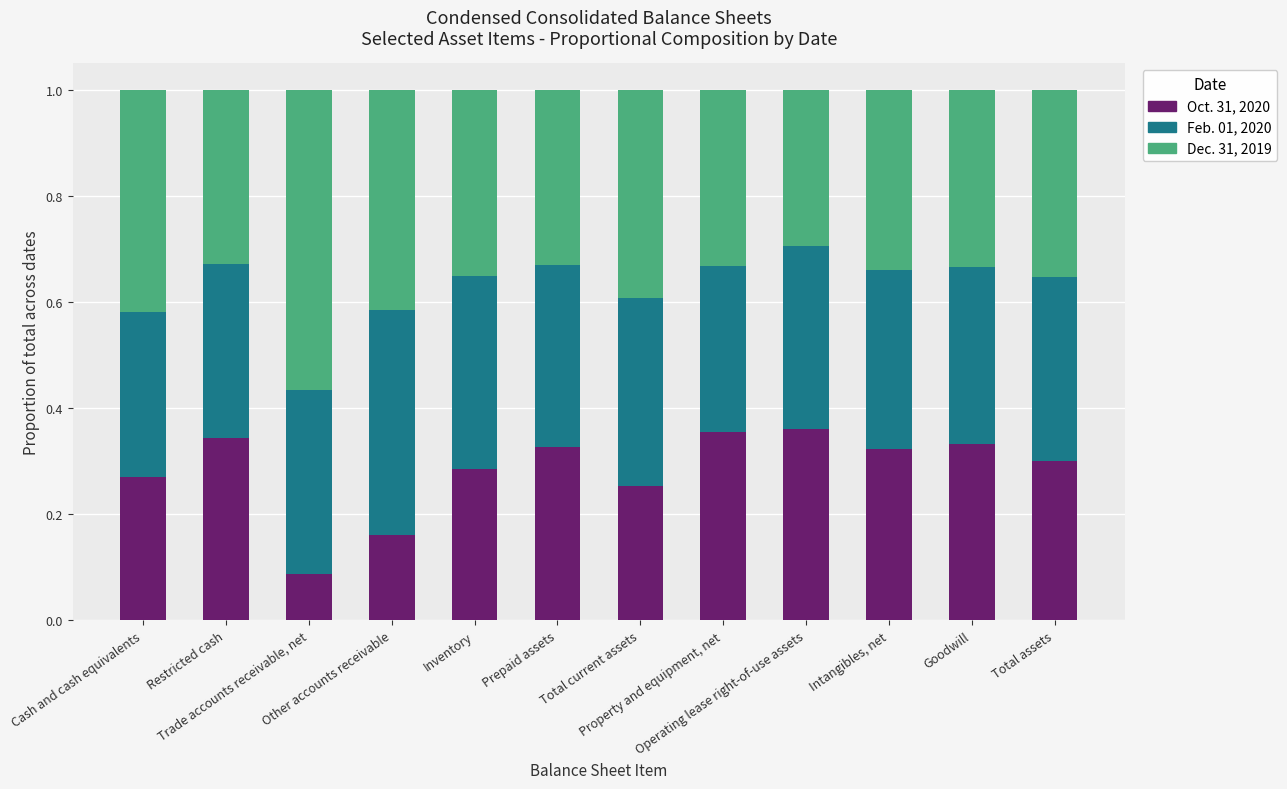

How many Oct. 31, 2020 values are between 0 and 1?

12